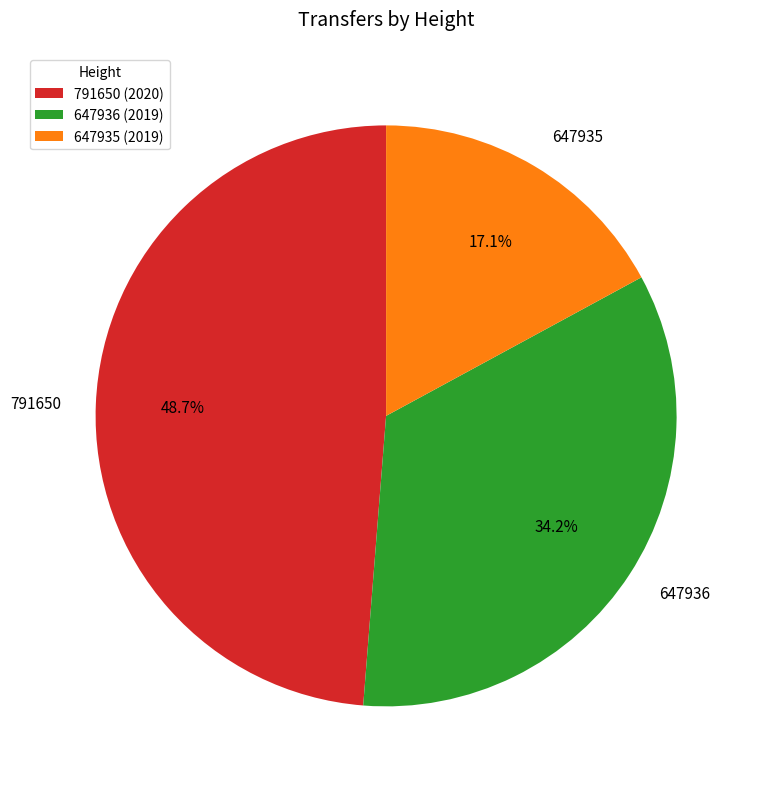

What percentage is the 791650 slice, to the nearest percent?

49%